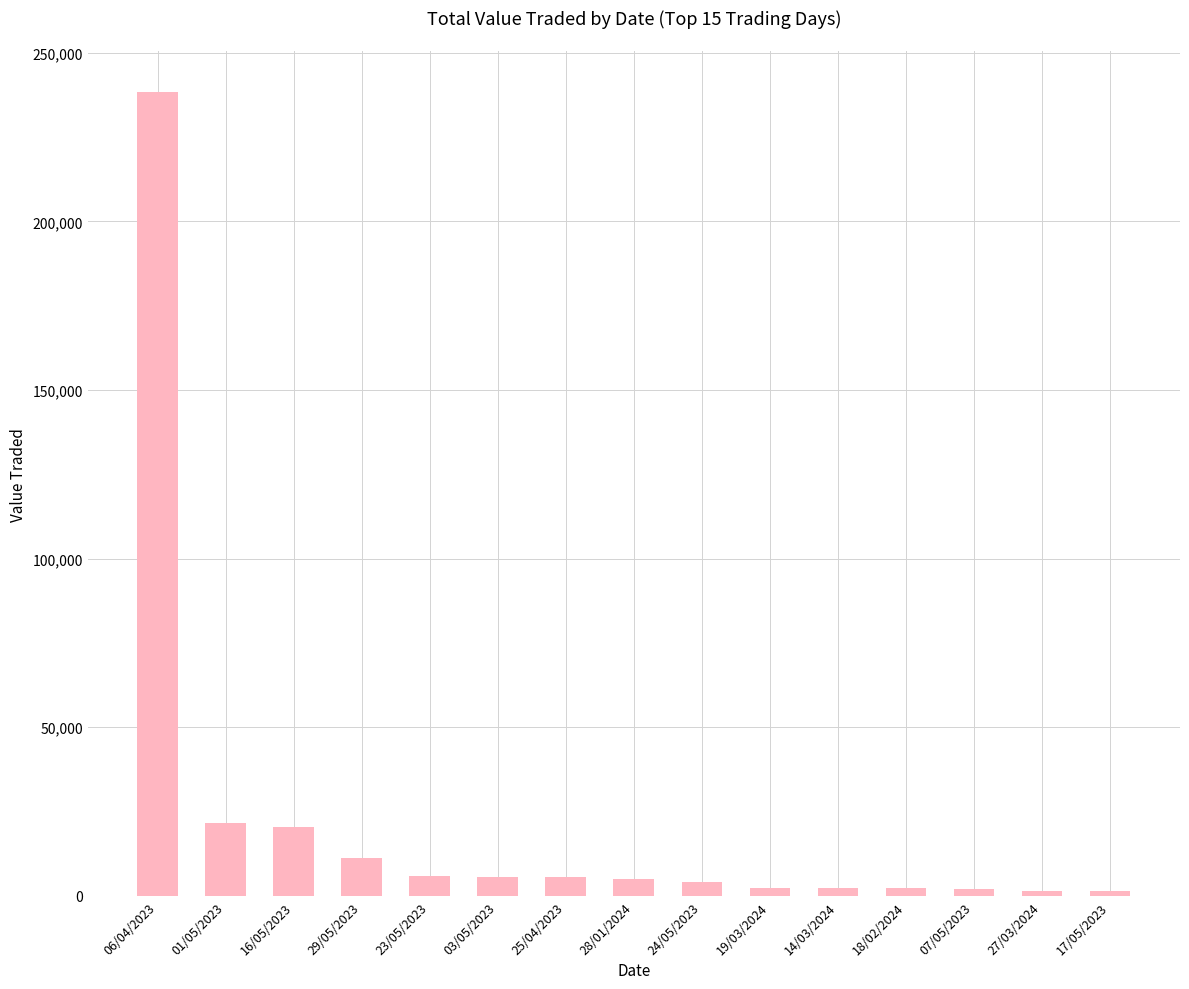

What is the sum of all values?

330002